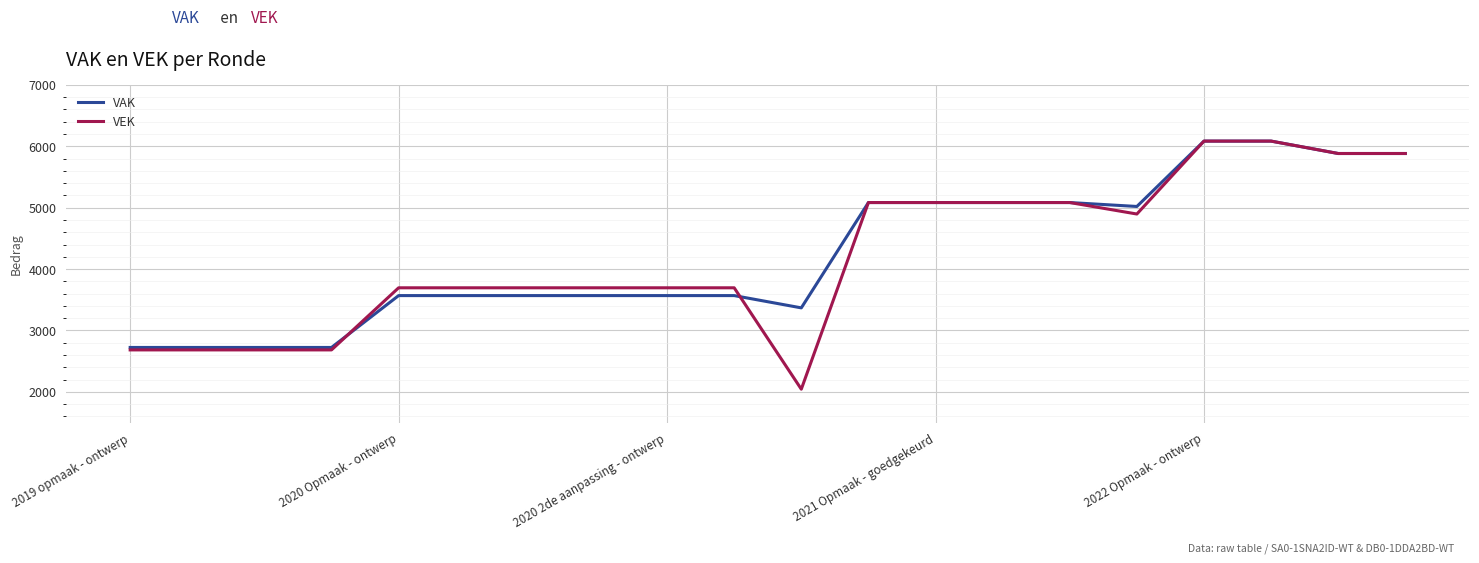

What is the smallest value displayed?

2043